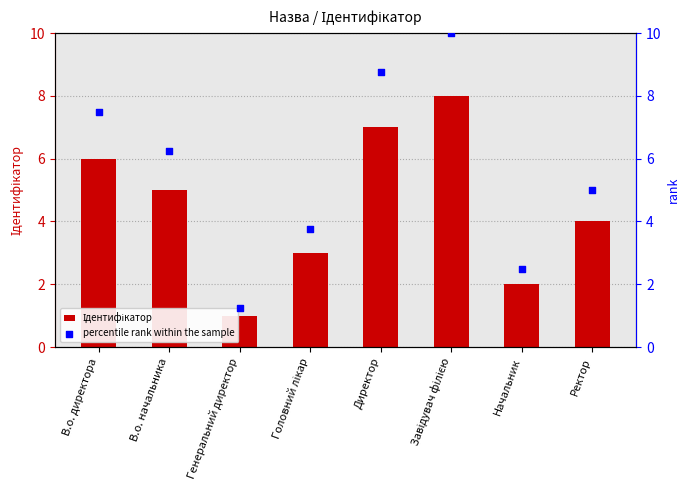

Which series has the largest total across all categories?

percentile rank within the sample